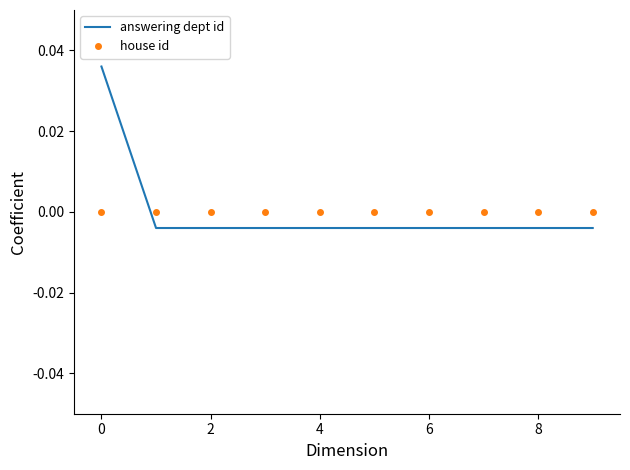

How many times do house id and answering dept id cross each other?

1